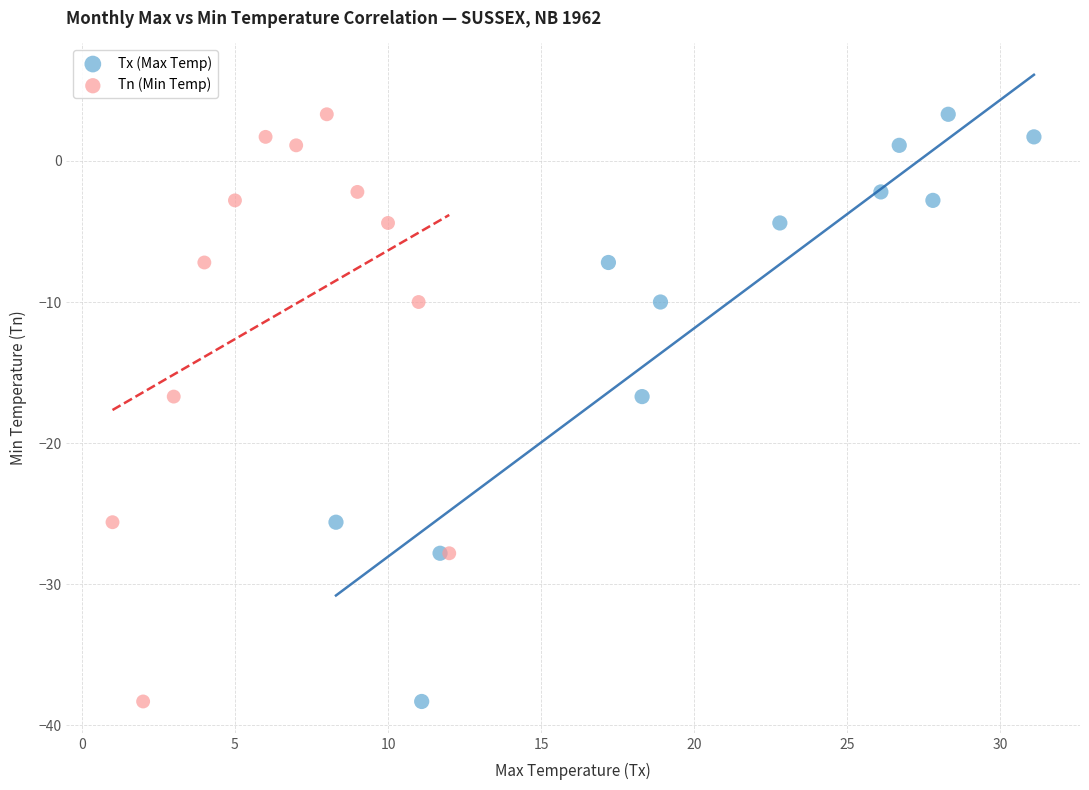

What are all the series names shown in the legend?

Tx (Max Temp), Tn (Min Temp)